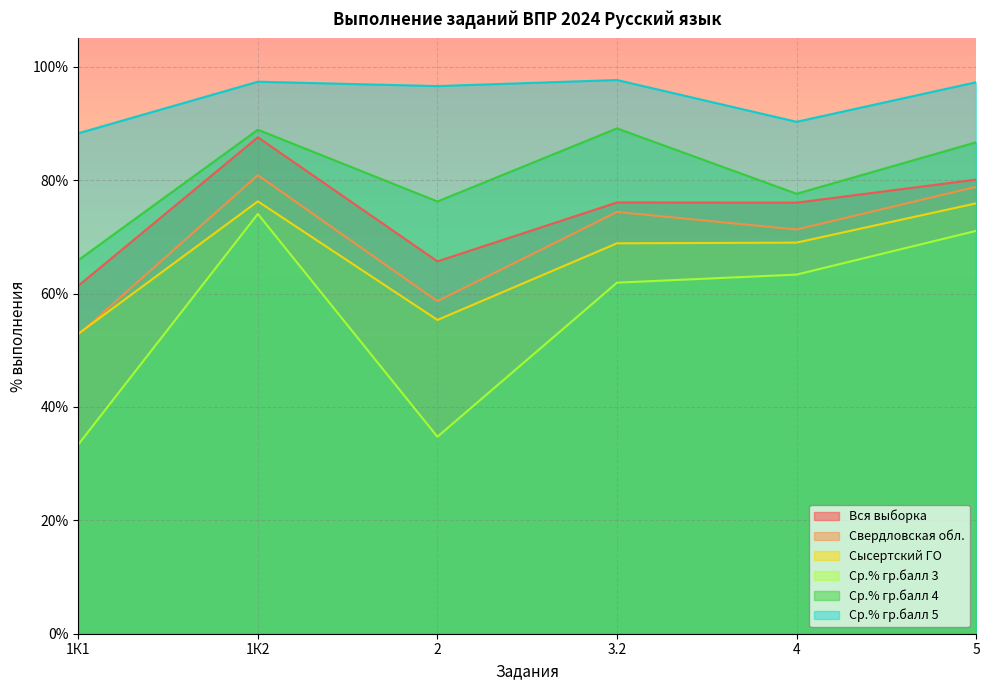

List the labels in order of Ср.% гр.балл 5 value, largest first.

3.2, 1К2, 5, 2, 4, 1К1